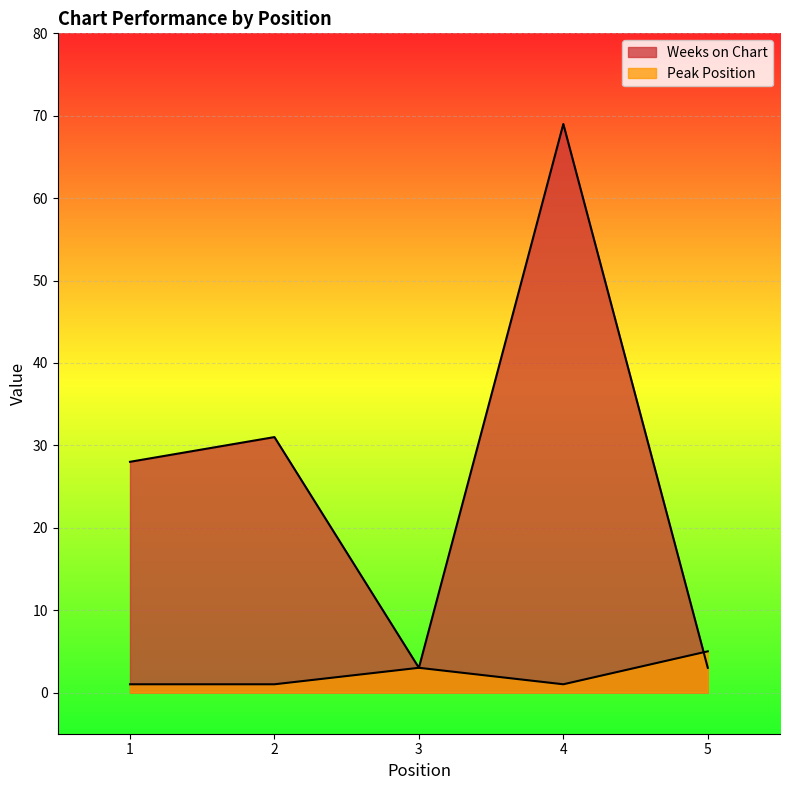

Is it true that Weeks on Chart equals 69 at 4?

True